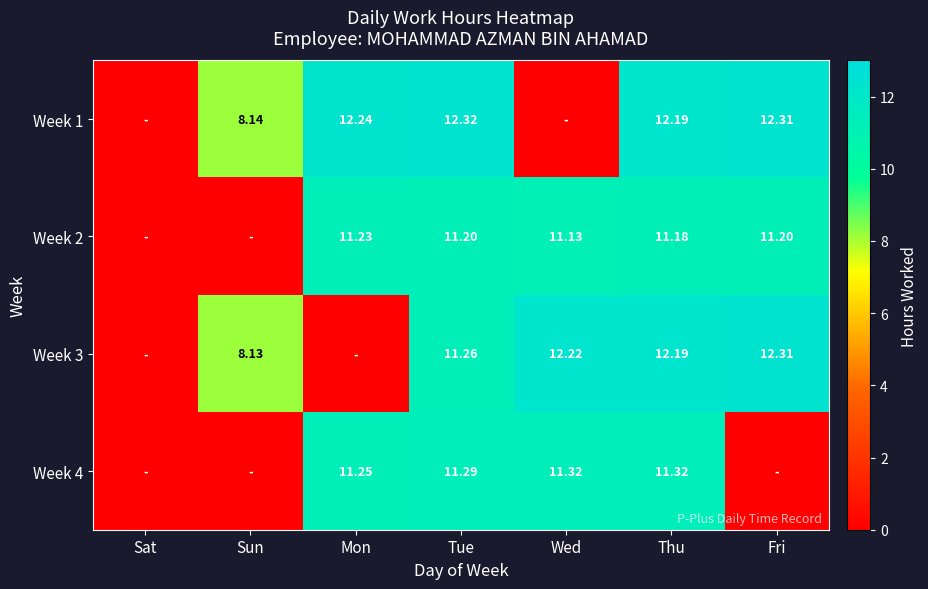

Which label corresponds to the smallest value in the chart?

Sat